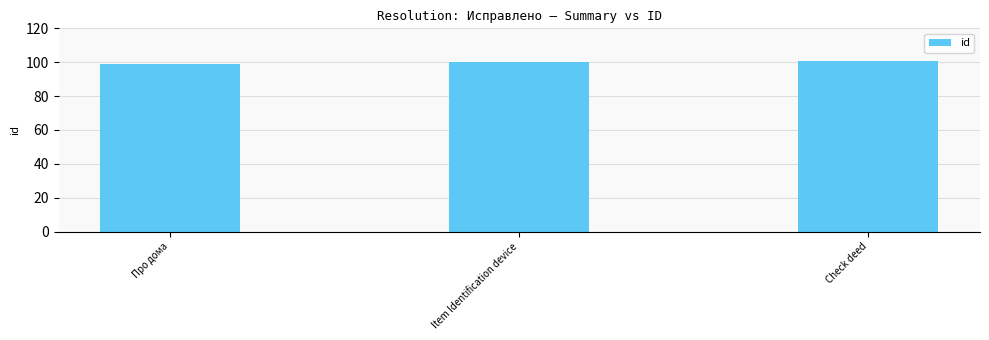

How many values are below 100?

1